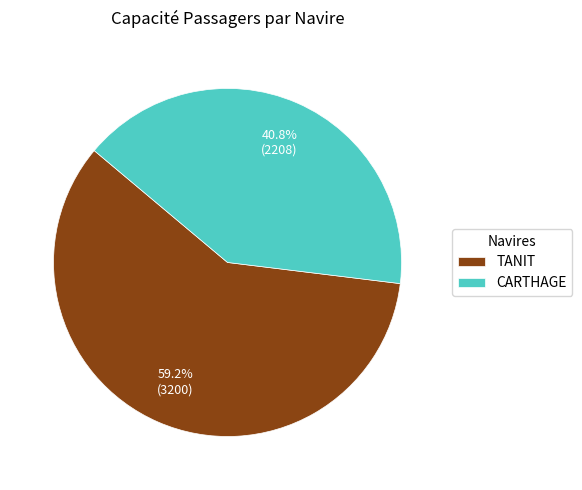

Between CARTHAGE and TANIT, which is larger?

TANIT